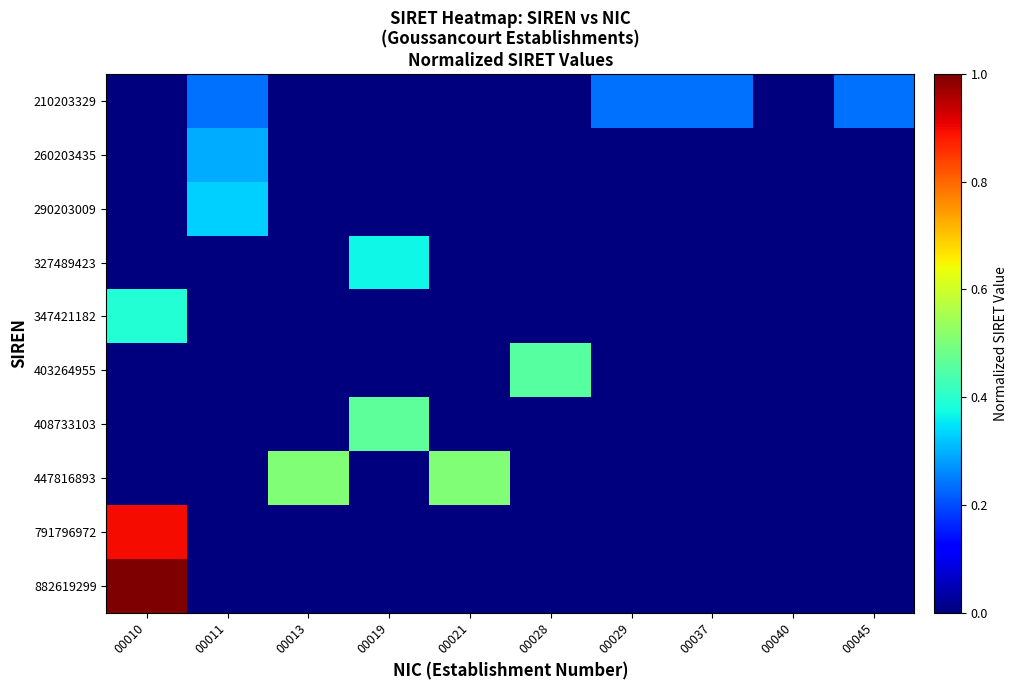

Rank the series at 00013 from lowest to highest value.

210203329, 260203435, 290203009, 327489423, 347421182, 403264955, 408733103, 791796972, 882619299, 447816893